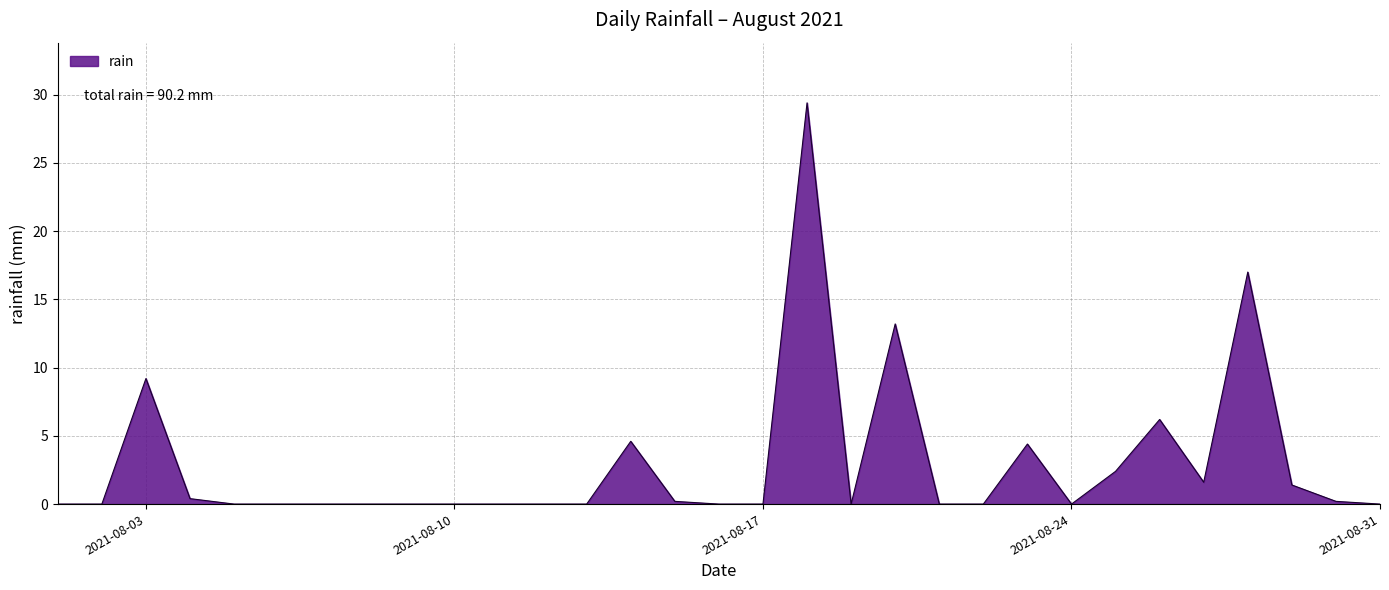

What is the greatest value displayed?

29.4